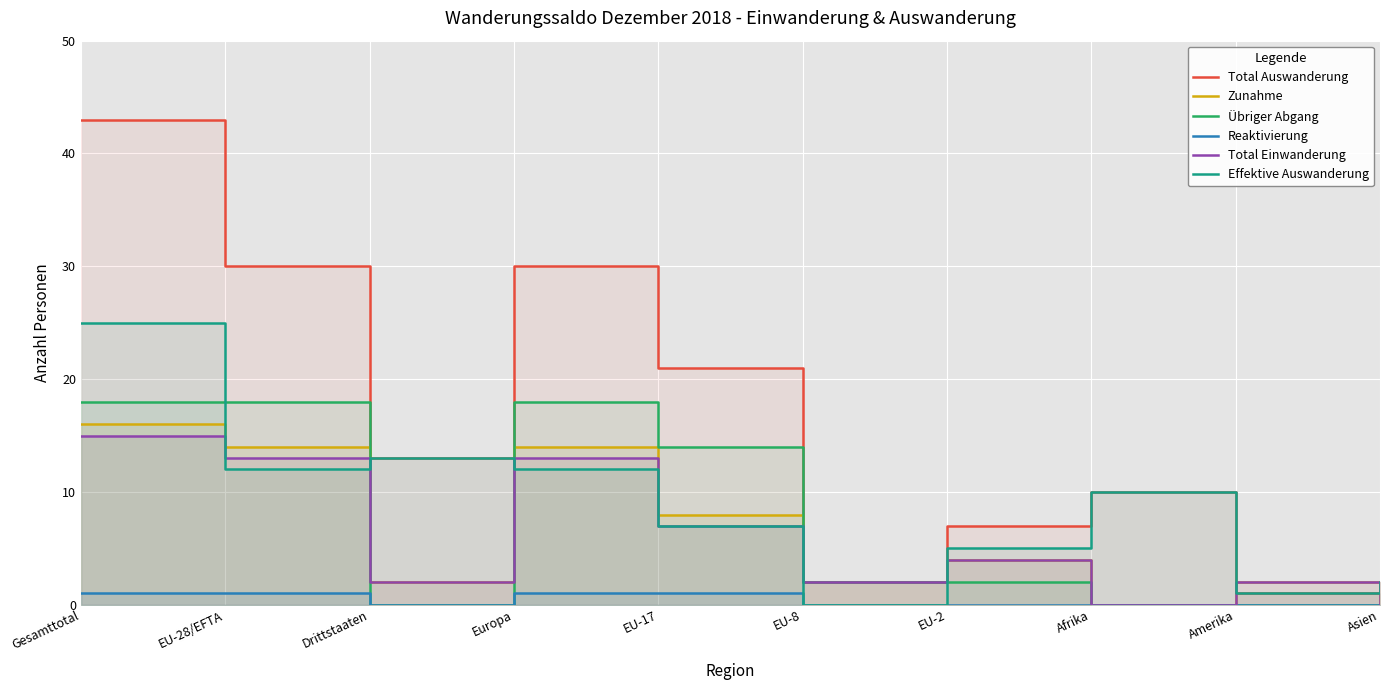

True or false: Reaktivierung and Effektive Auswanderung cross at least once.

False